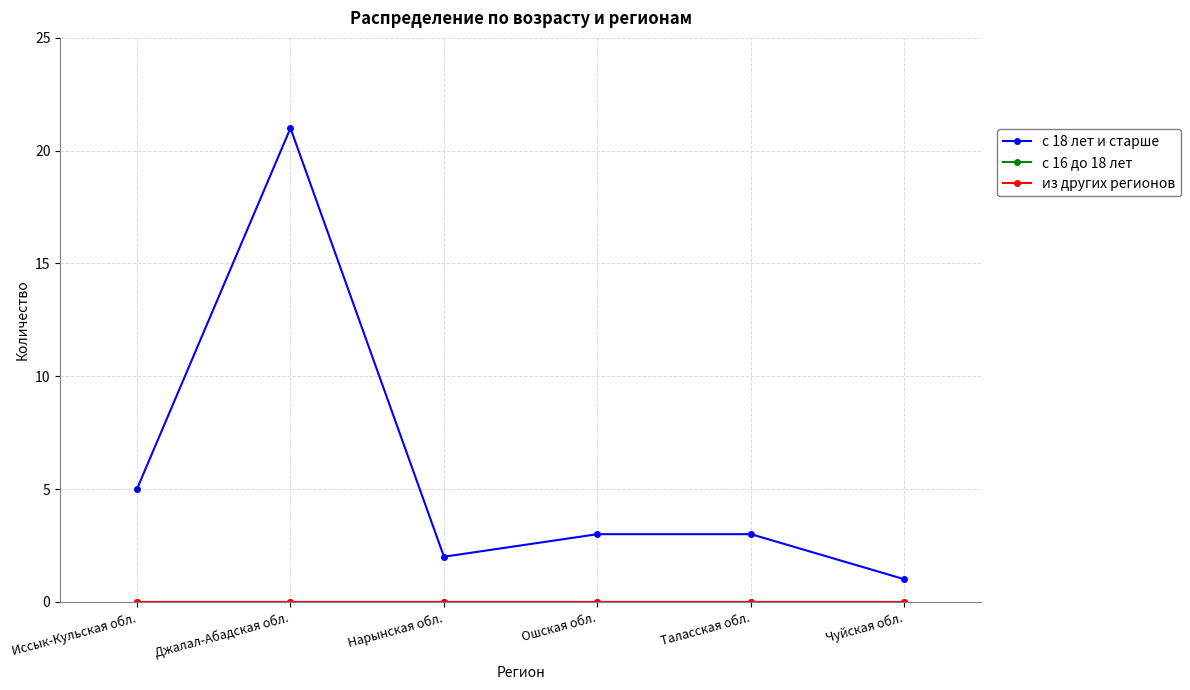

Is this an area chart (filled region under the line)?

No